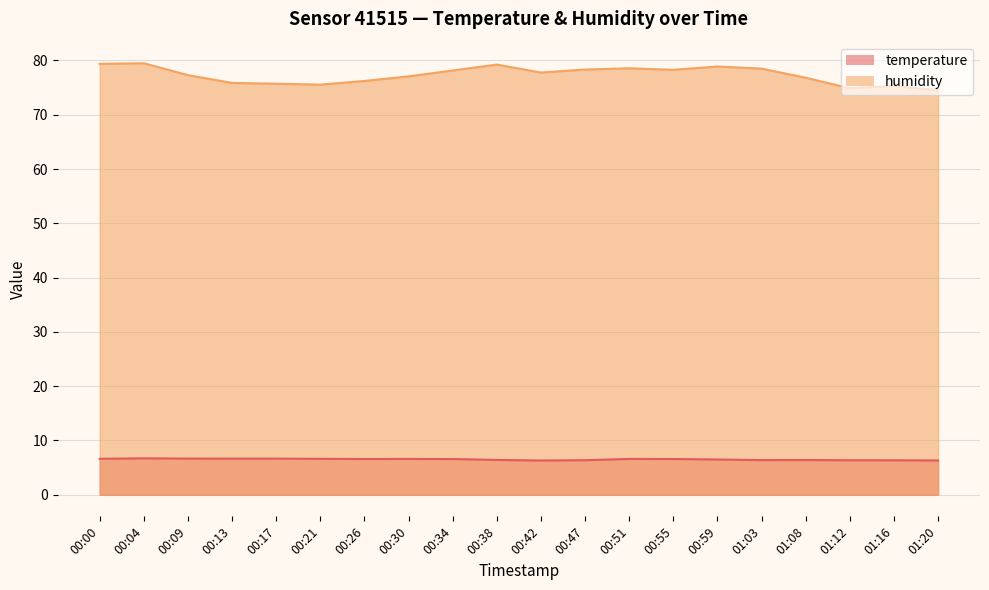

How many lines are shown in the chart?

2